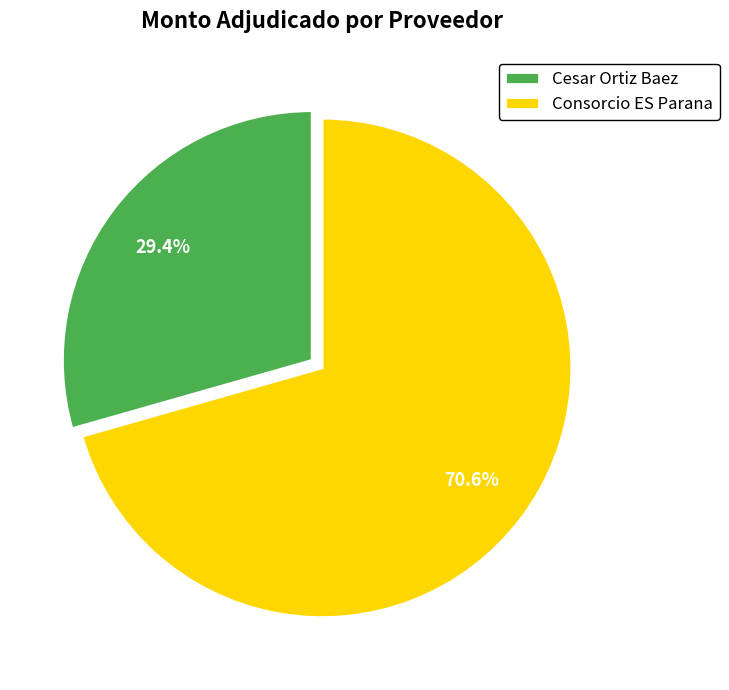

To the nearest percent, what portion does Cesar Ortiz Baez represent?

29%